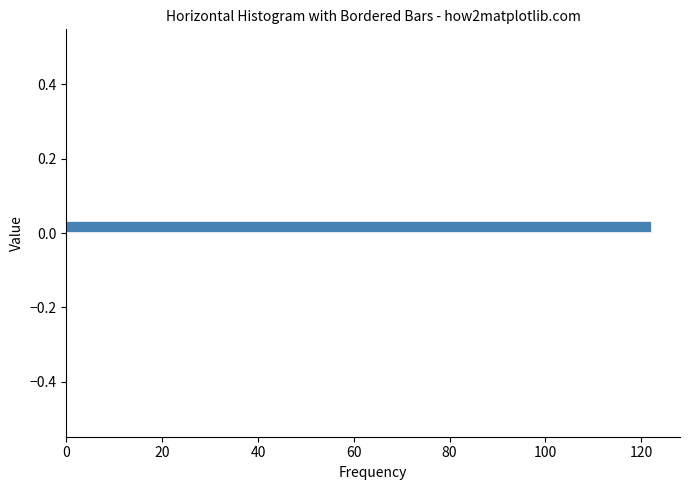

Read against the y-axis, roughly where is the centre of the longest bar?

0.02